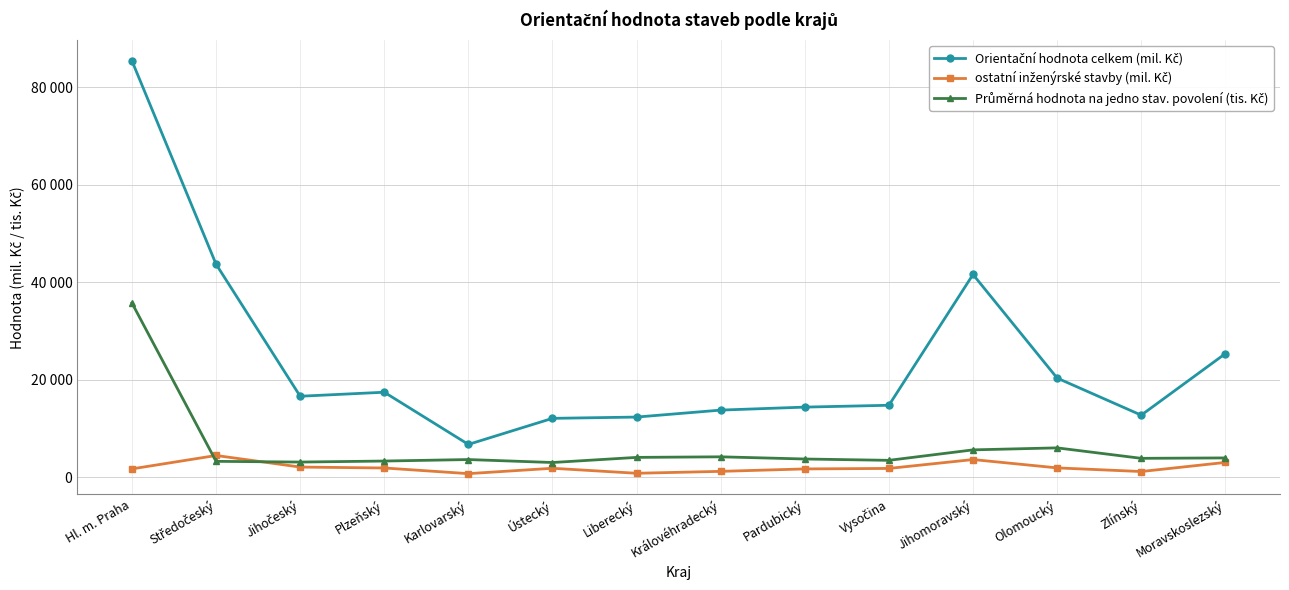

List the series in order of their peak value, highest first.

Orientační hodnota celkem (mil. Kč), Průměrná hodnota na jedno stav. povolení (tis. Kč), ostatní inženýrské stavby (mil. Kč)